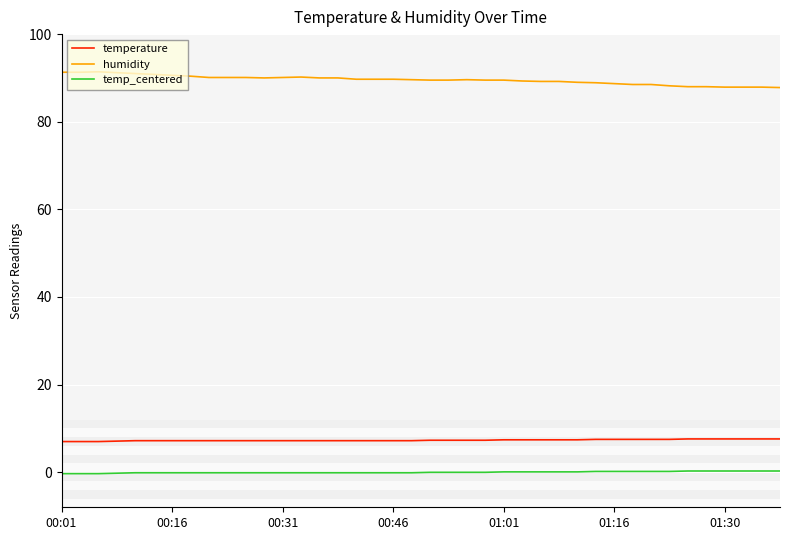

True or false: temp_centered and temperature intersect in this chart.

False